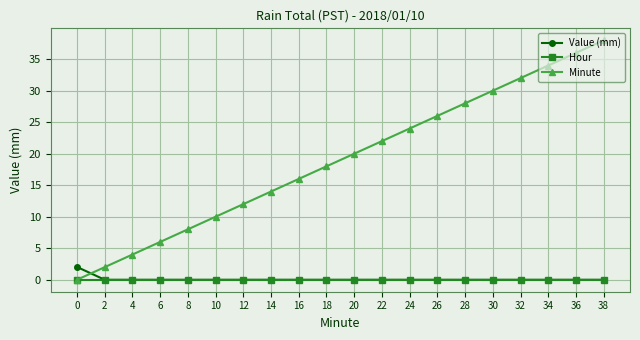

Between which two adjacent categories do Value (mm) and Minute first intersect?

0 and 2